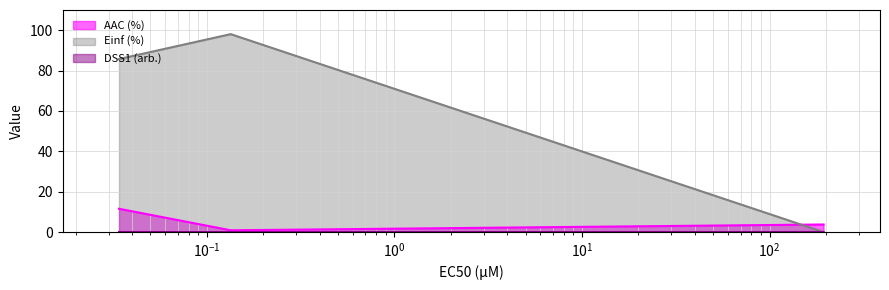

What is the value of the AAC (%) point at the 1st from the left?

11.5